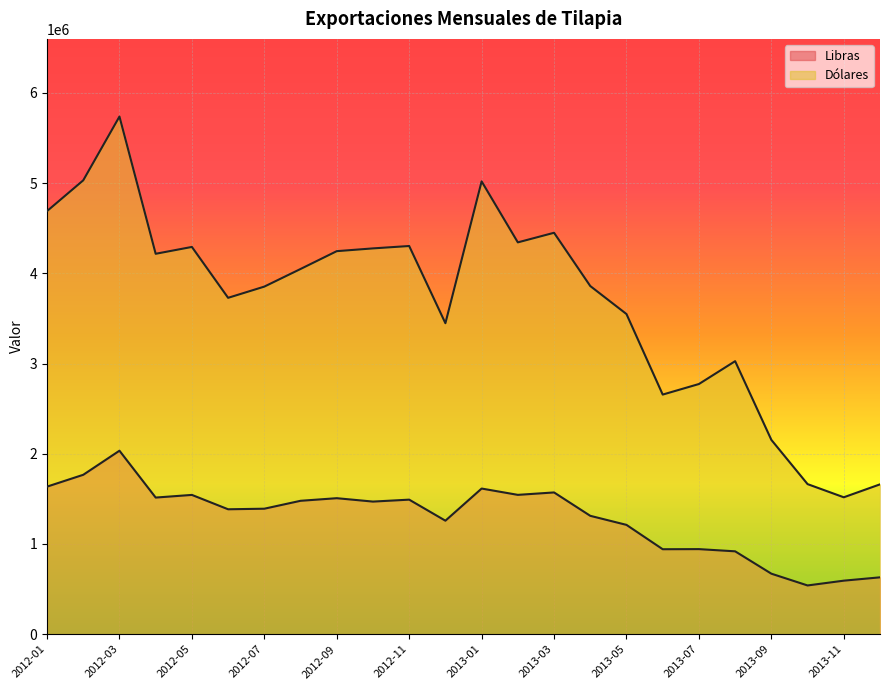

At which label does Dólares reach its peak?

2012-03